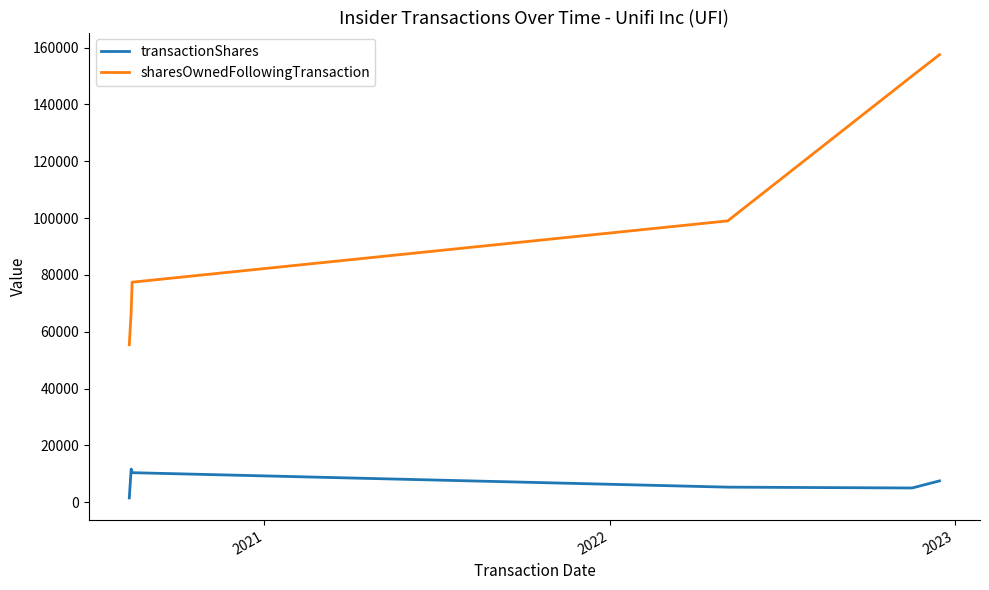

Which series has the largest total across all categories?

sharesOwnedFollowingTransaction